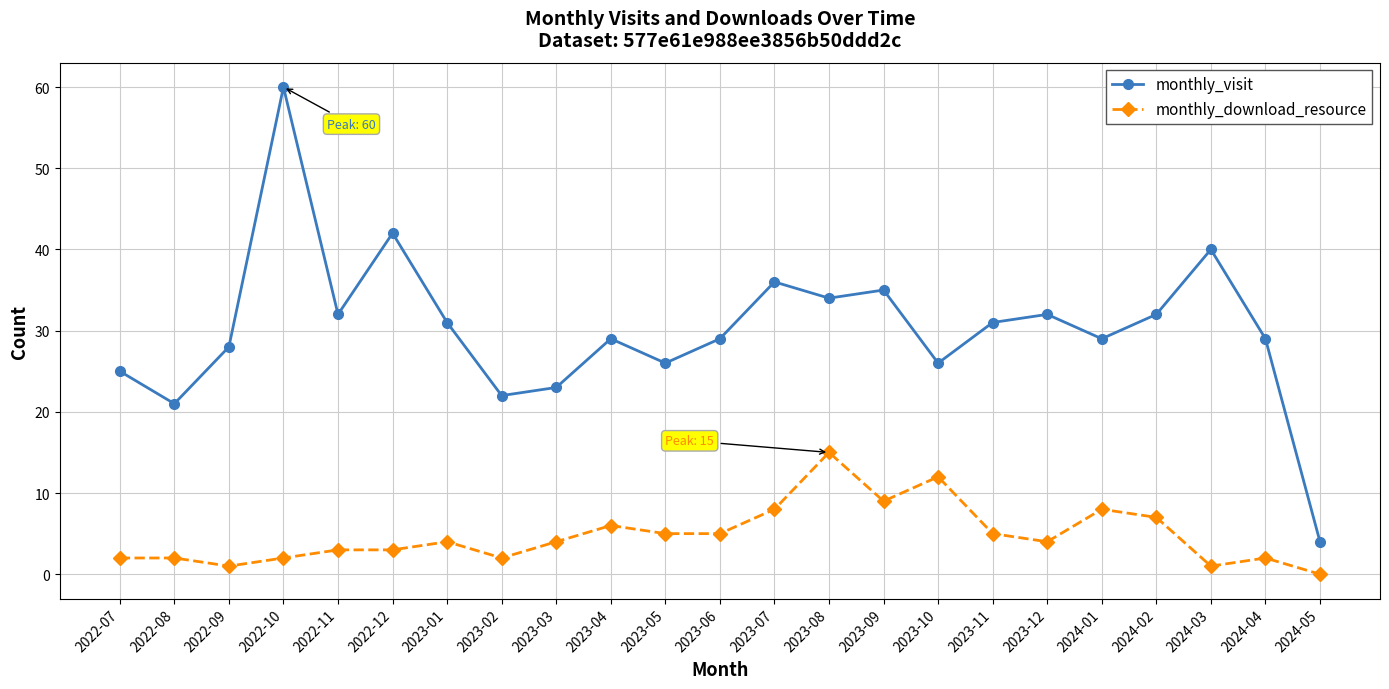

Is the value of monthly_visit at 2024-02 greater than the value of monthly_download_resource at 2023-05?

Yes